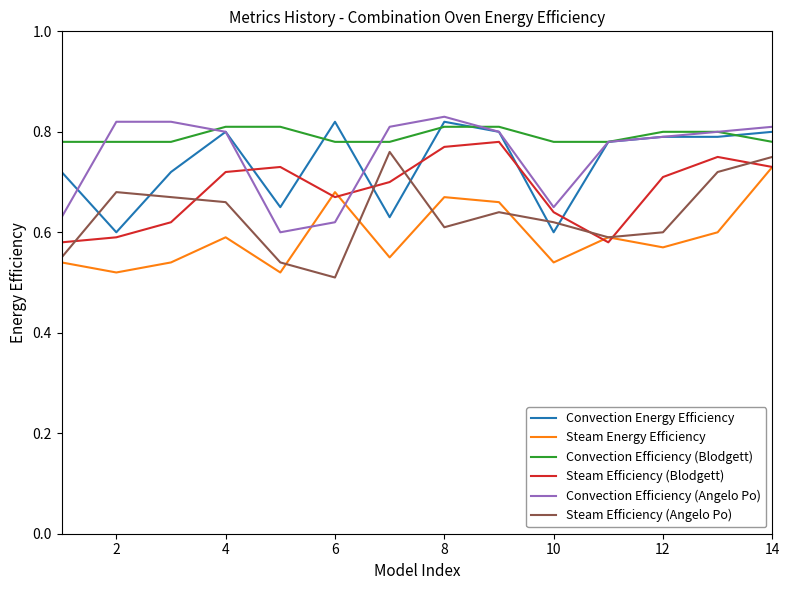

How many Steam Efficiency (Blodgett) values are between 0 and 1?

14